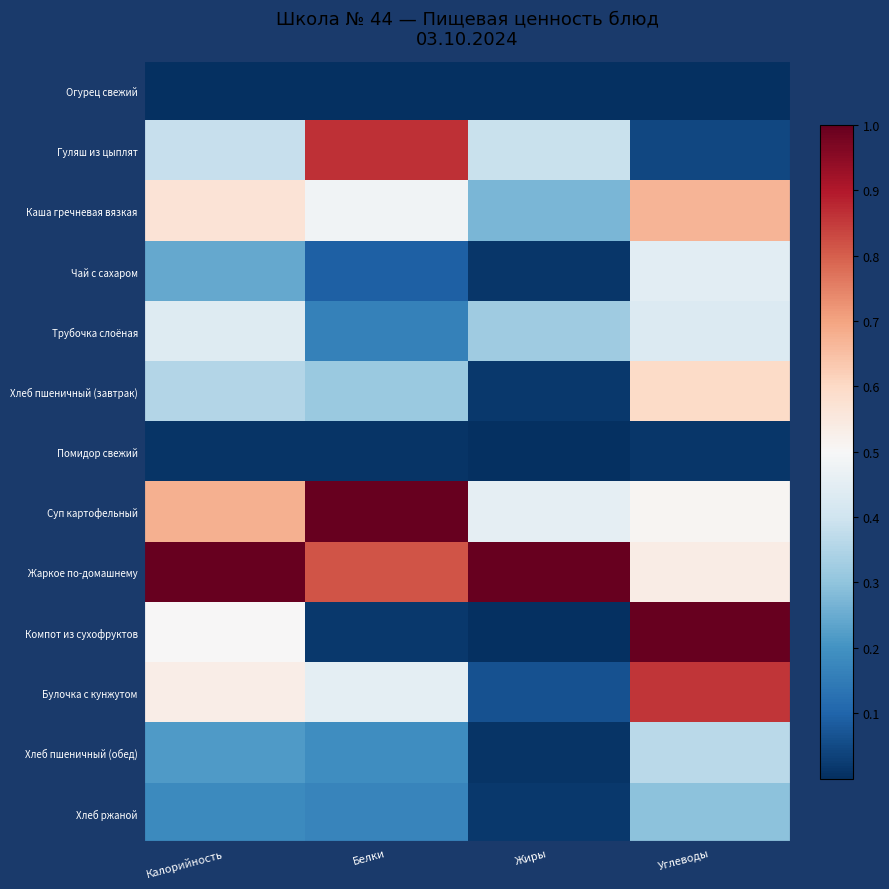

What is the spread (max minus min) of values at Калорийность?

1.0